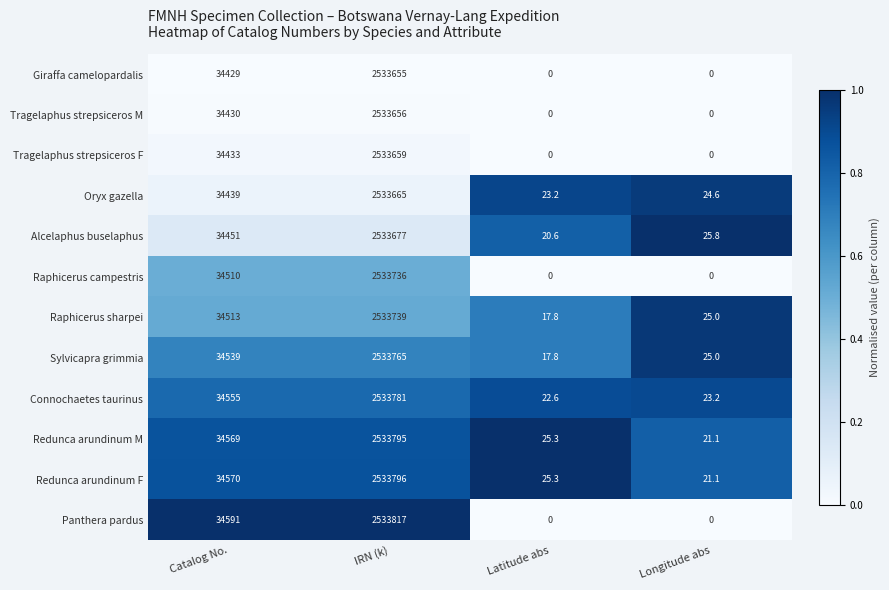

Is it true that Raphicerus campestris equals 0.0 at Longitude abs?

True